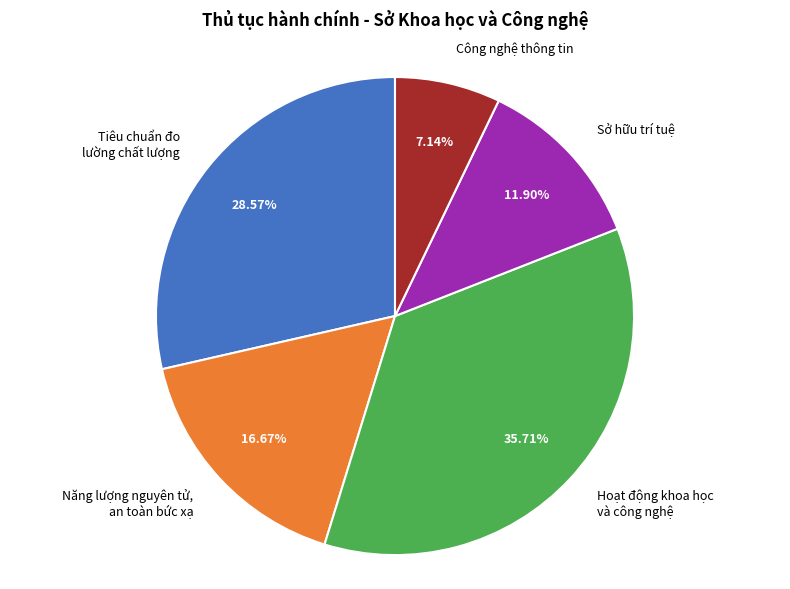

Rank the categories by value from lowest to highest.

Công nghệ thông tin, Sở hữu trí tuệ, Năng lượng nguyên tử, an toàn bức xạ, Tiêu chuẩn đo lường chất lượng, Hoạt động khoa học và công nghệ